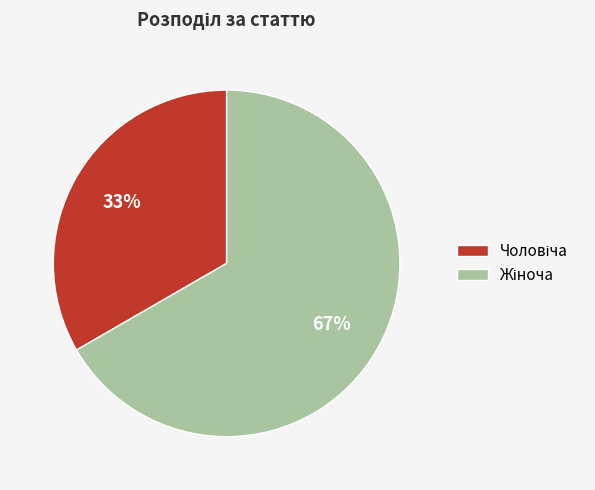

To the nearest percent, what is the average slice percentage?

50%